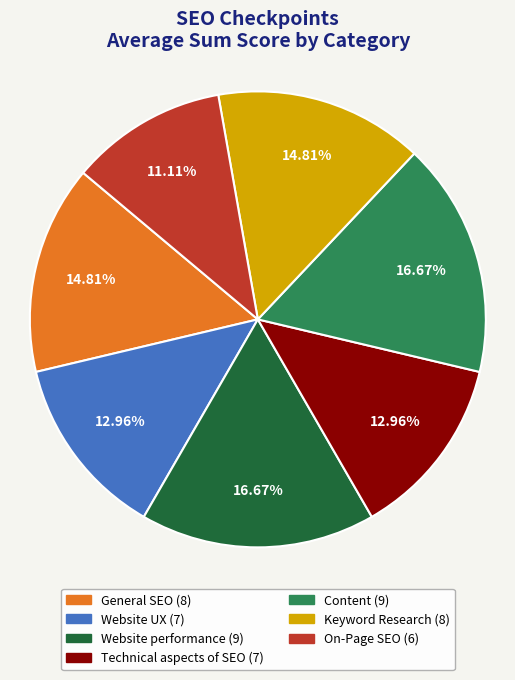

Is there a majority slice in this chart?

No